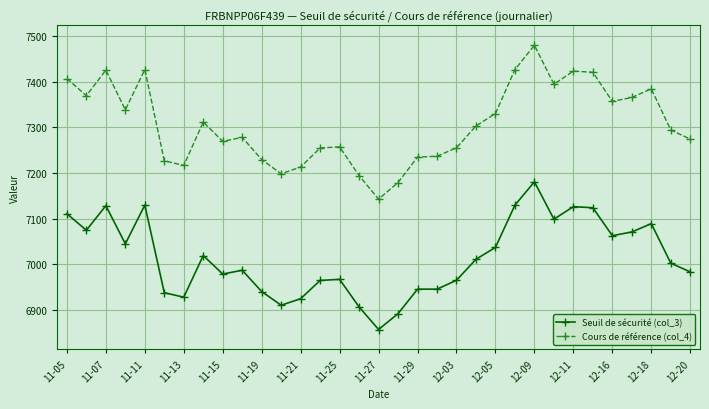

Which series has the largest range (max minus min)?

Cours de référence (col_4)